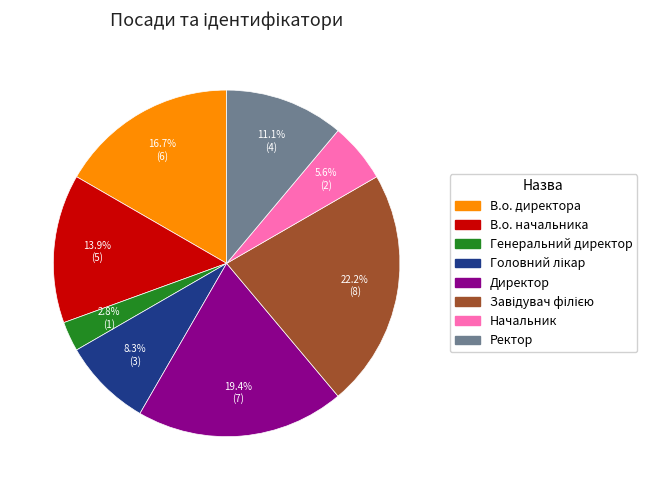

What percentage is the В.о. директора slice, to the nearest percent?

17%